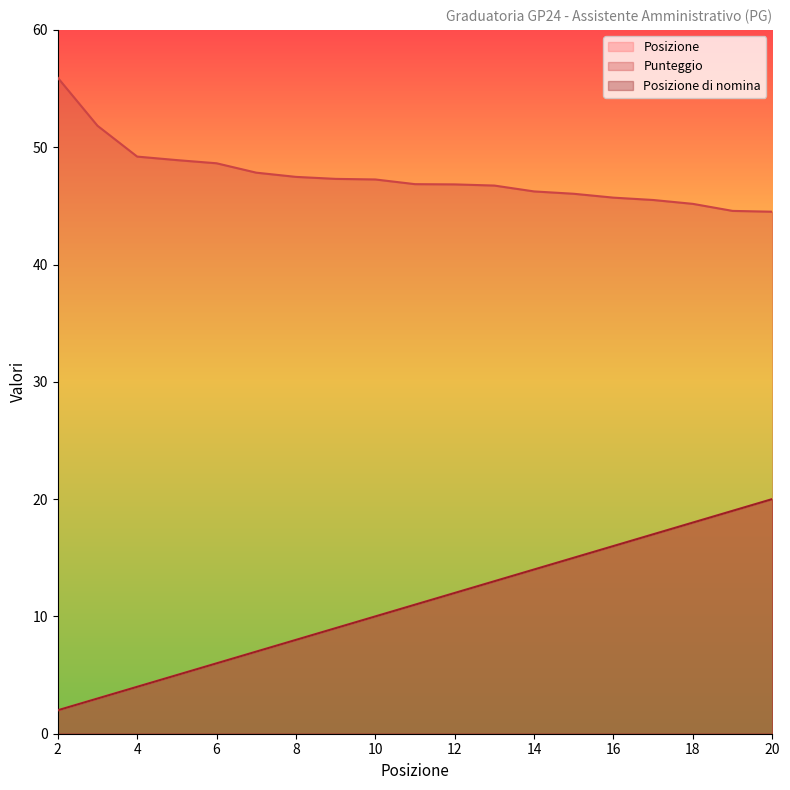

Rank the categories by Punteggio value from highest to lowest.

2, 3, 4, 5, 6, 7, 8, 9, 10, 11, 12, 13, 14, 15, 16, 17, 18, 19, 20